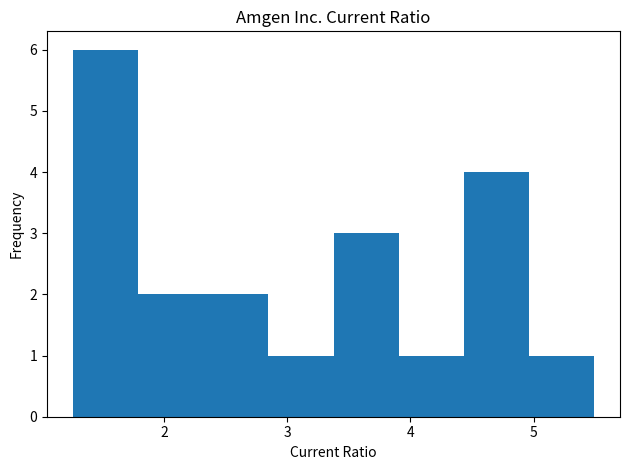

Reading left to right, transcribe this chart: for each bar, give the range it covers on the x-axis and its height. Neither the bar edges nor the heights are printed on the chart, so give them approximately, as read against the axes.

1.3 to 1.8: 6
1.8 to 2.3: 2
2.3 to 2.8: 2
2.8 to 3.4: 1
3.4 to 3.9: 3
3.9 to 4.4: 1
4.4 to 5.0: 4
5.0 to 5.5: 1